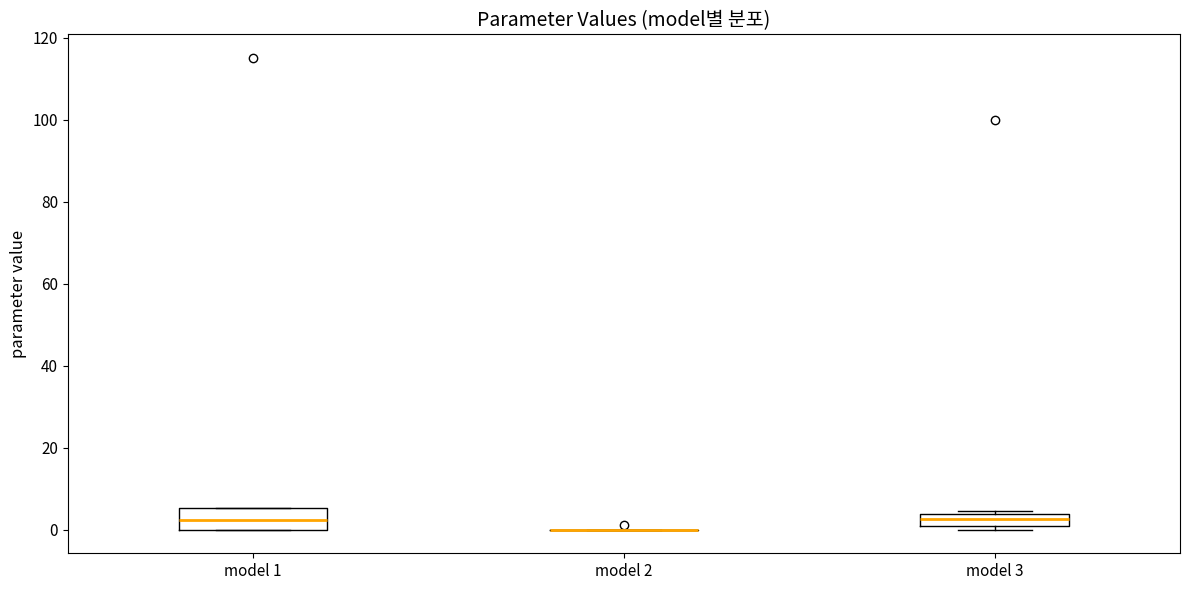

Where is the upper edge of the box for model 3 on the y-axis? The values are not printed on the chart, so give them approximately, as read against the axis.

4